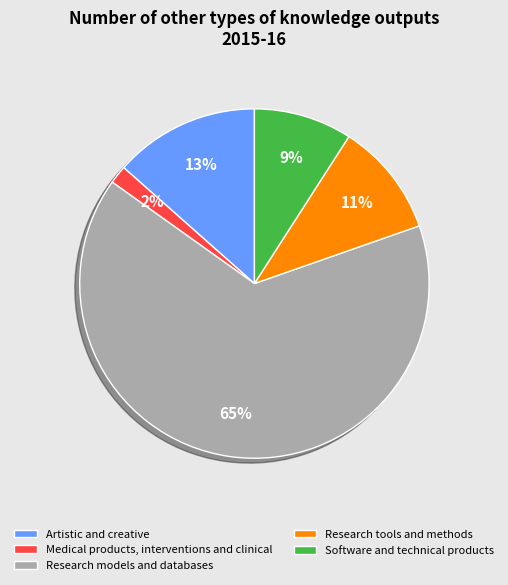

Count the number of slices in the pie.

5